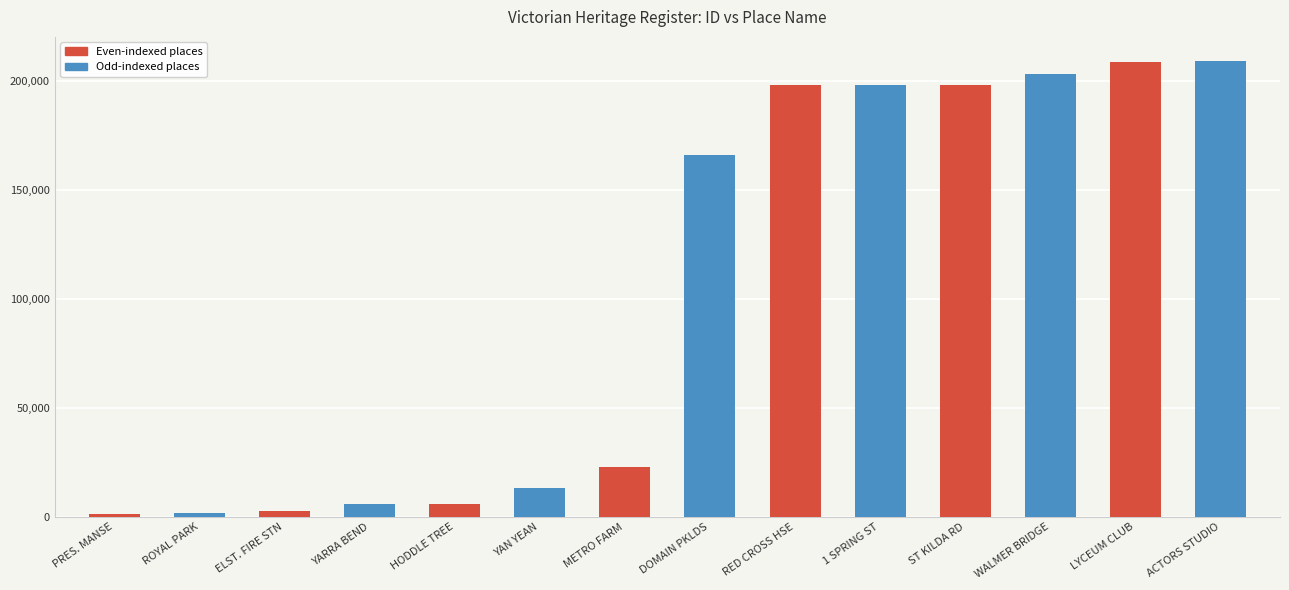

What is the change in value from DOMAIN PKLDS to ST KILDA RD?

+32096